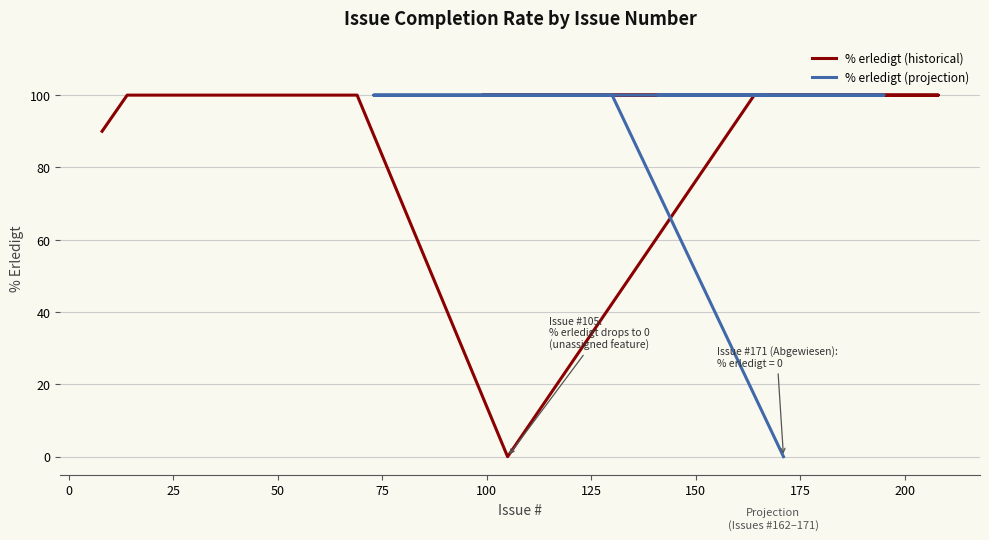

Where is the data nearest to the value 50?

8